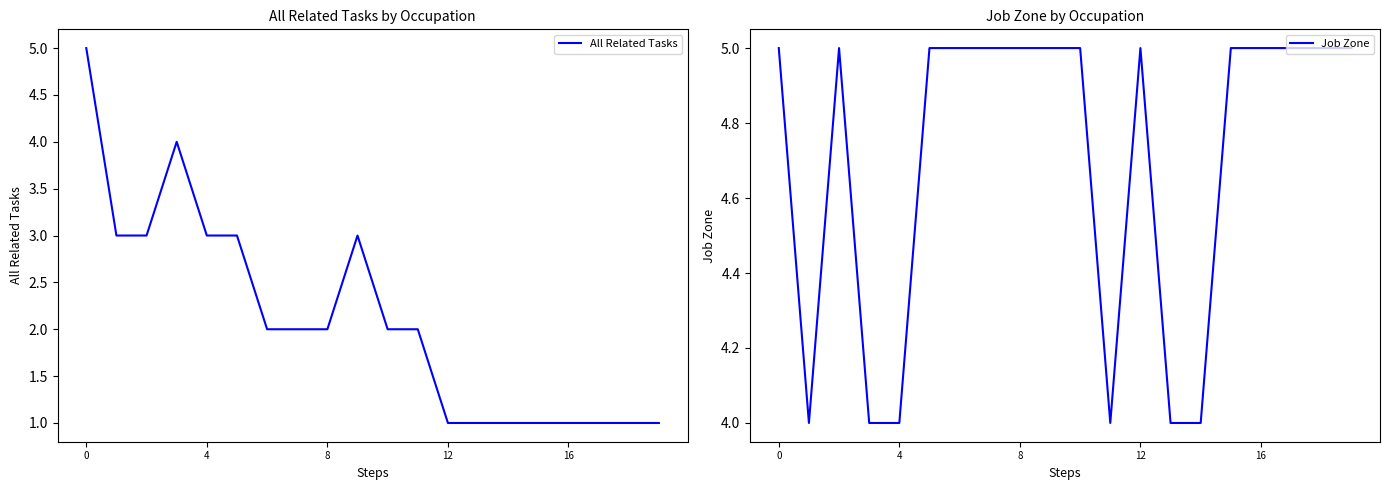

Is it true that All Related Tasks equals 3 at 9?

True